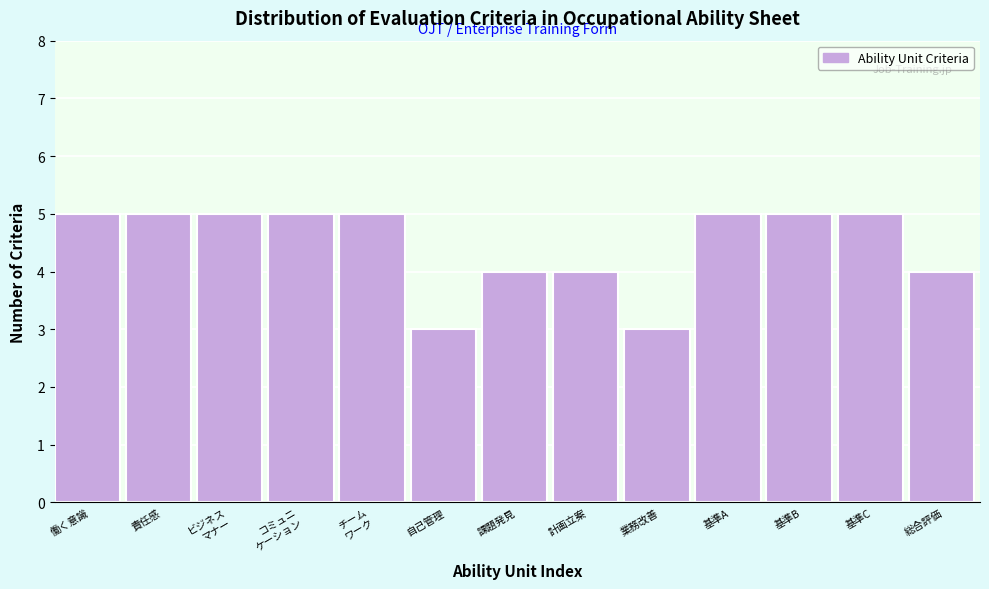

Reading right to left, what are all the values shown in this chart?

4	5	5	5	3	4	4	3	5	5	5	5	5